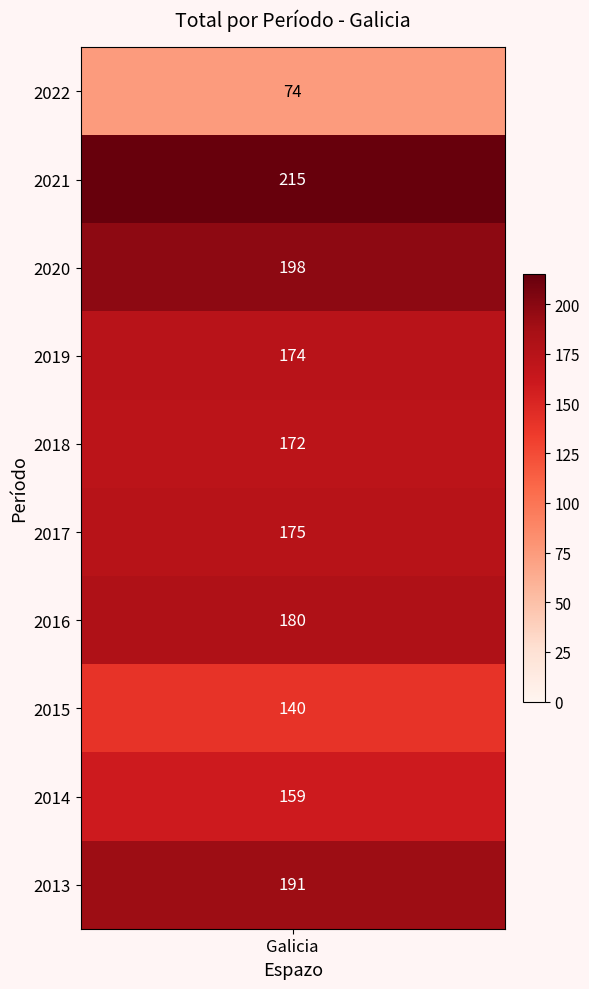

The chart shows a value of 175 at 2017. True or false?

True